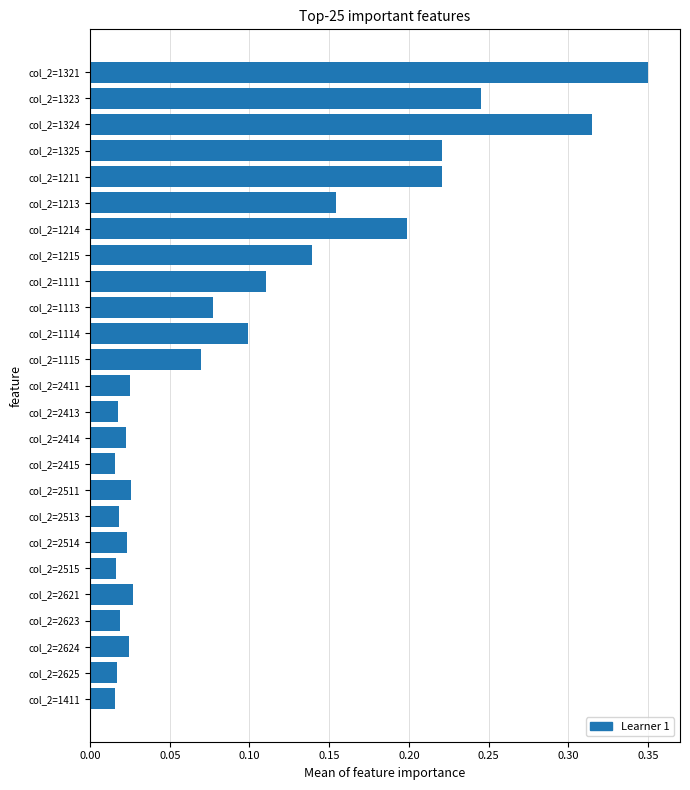

Which category has the highest value across all series?

col_2=1321